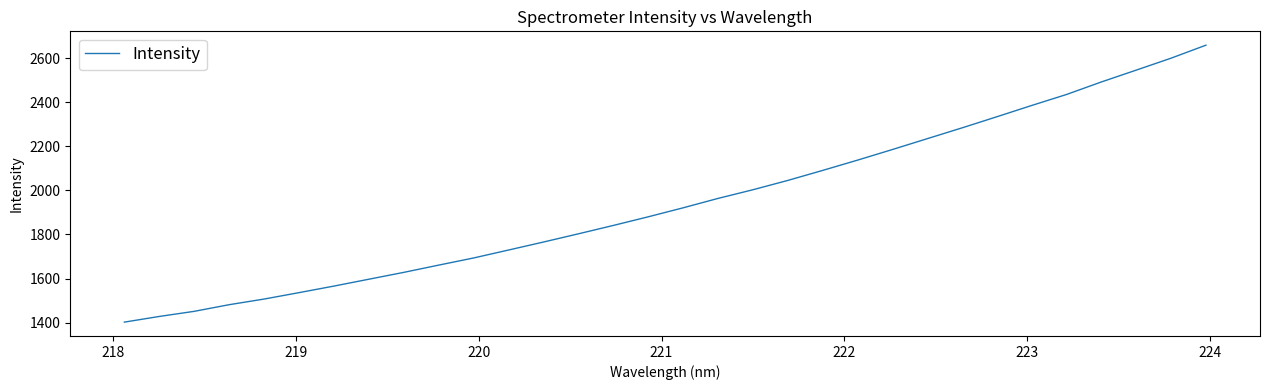

How many values are below 1920?

16